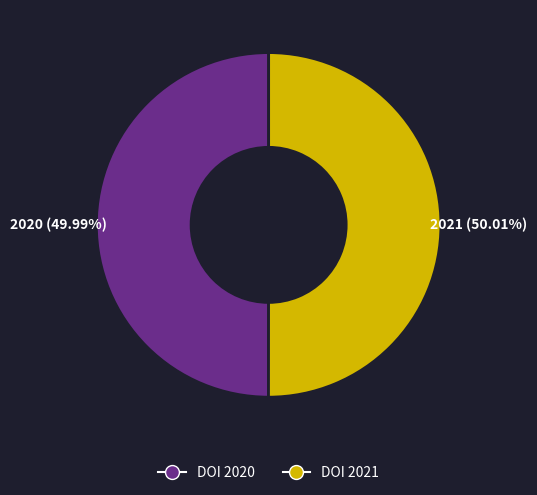

Is there any slice that represents more than half of the pie?

Yes